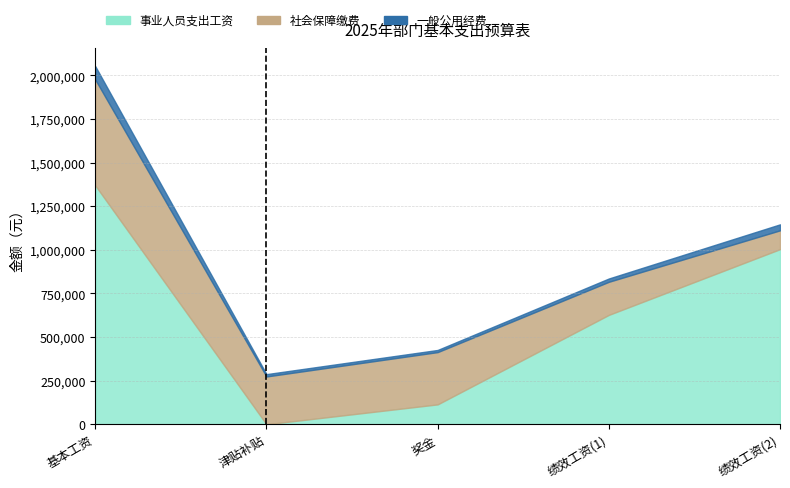

Does the chart have visible grid lines?

Yes